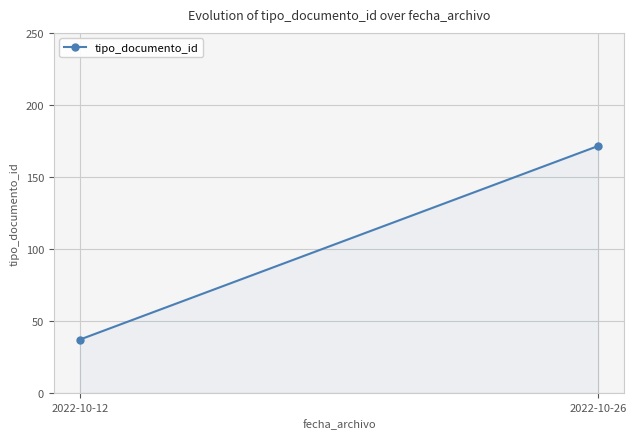

What is the maximum value shown in the chart?

171.5